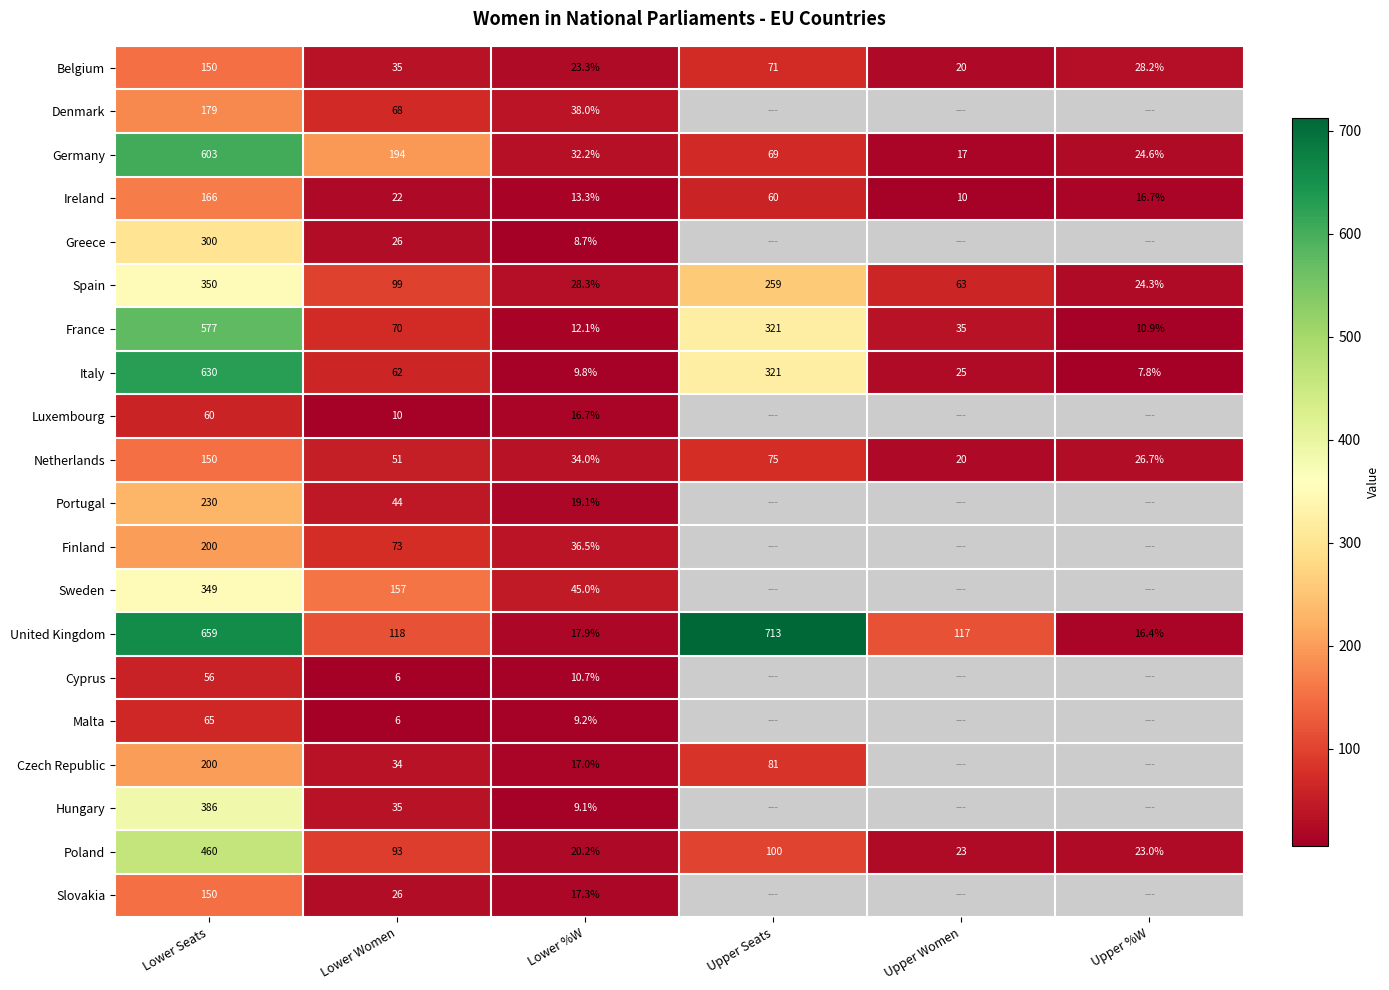

What is the total value across all series at Lower Women?

1229.0